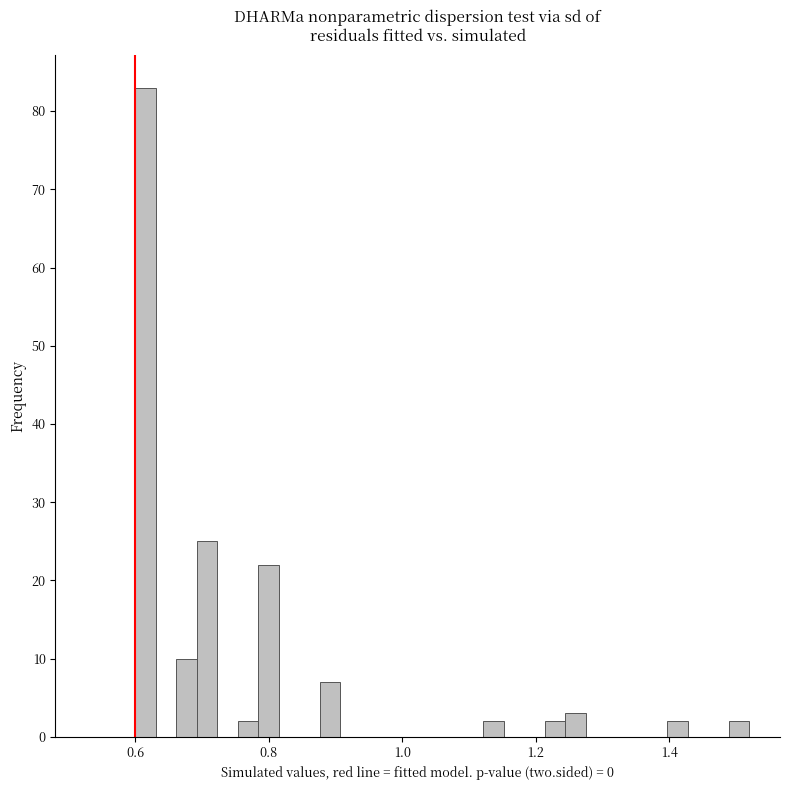

Around what value on the x-axis is the tallest bar? Give the approximate position of its centre, as read against the axis.

0.62